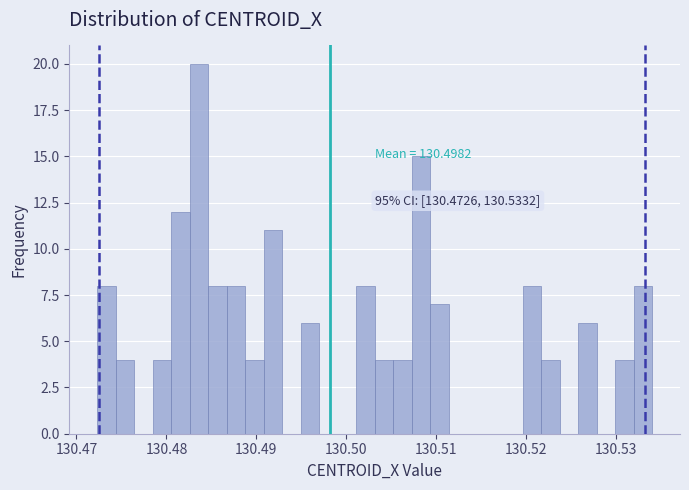

Around what value on the x-axis is the tallest bar? Give the approximate position of its centre, as read against the axis.

130.484